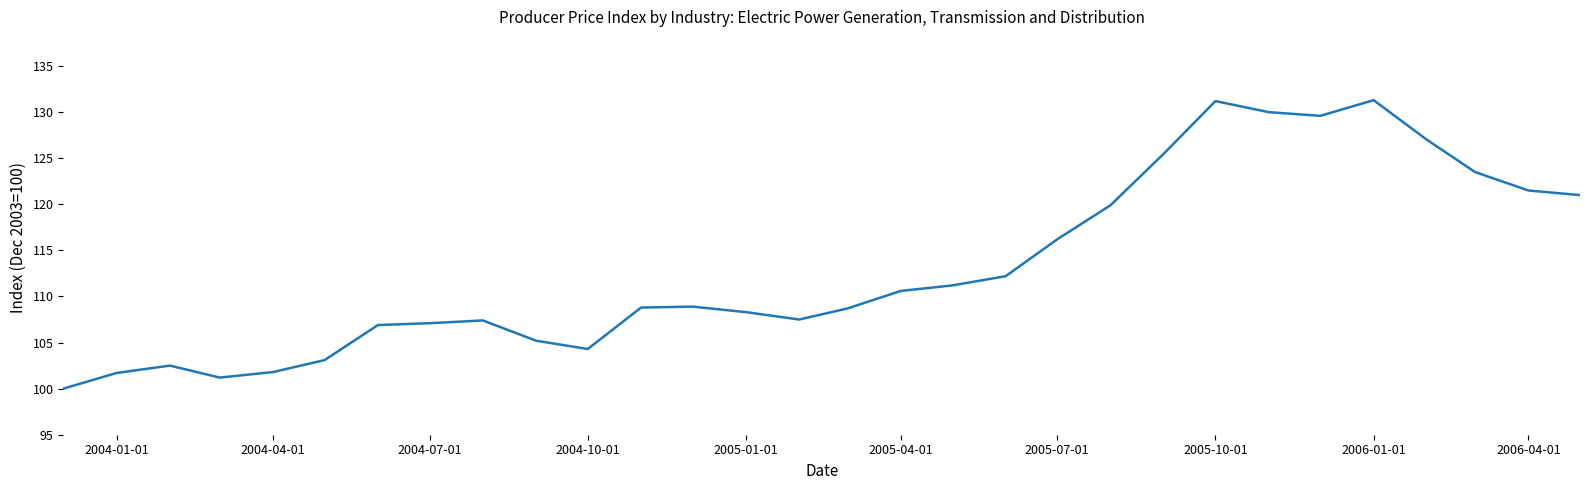

What is the smallest value displayed?

100.0